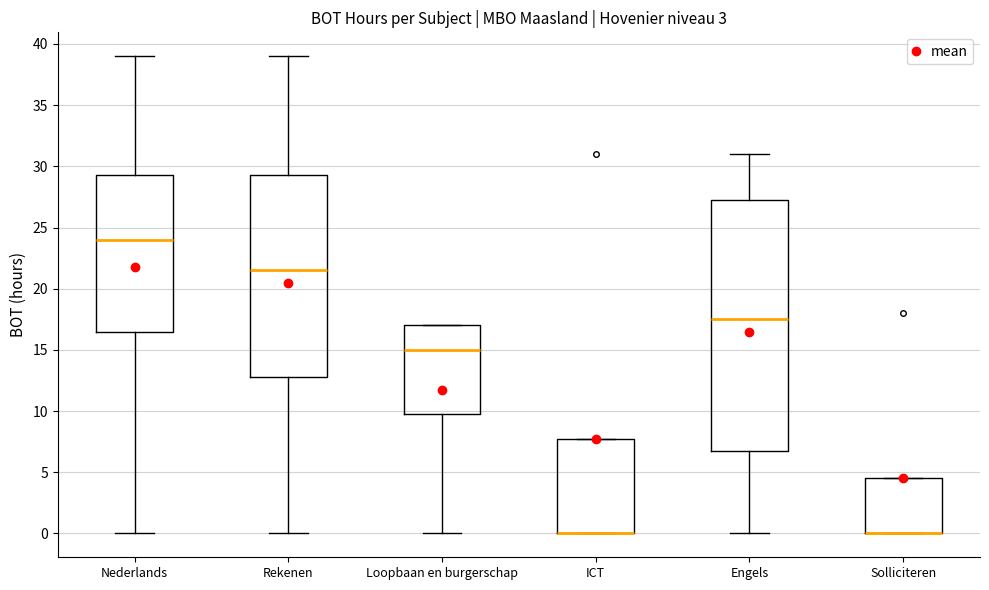

Which box is the tallest, from its lower edge to its upper edge?

Engels